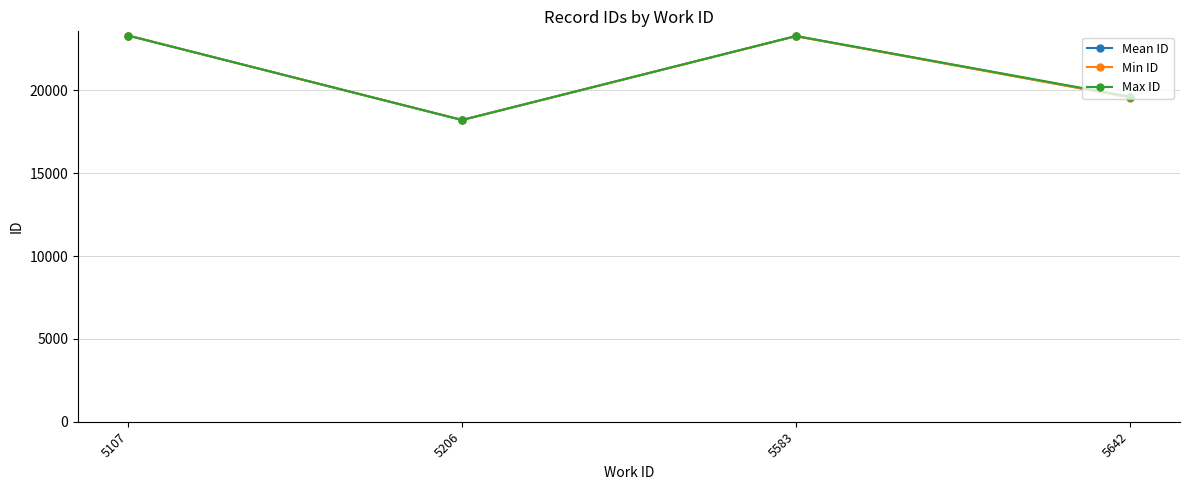

What is the average value of the Mean ID series?

21090.7